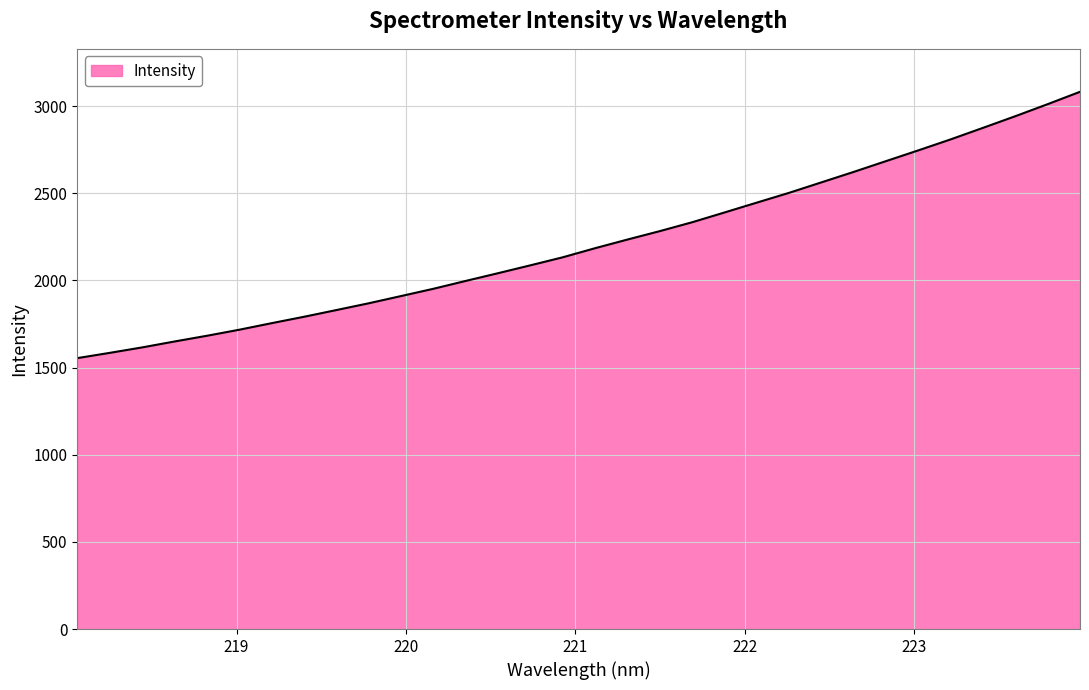

True or false: the data has more than 2 interior local peaks.

False